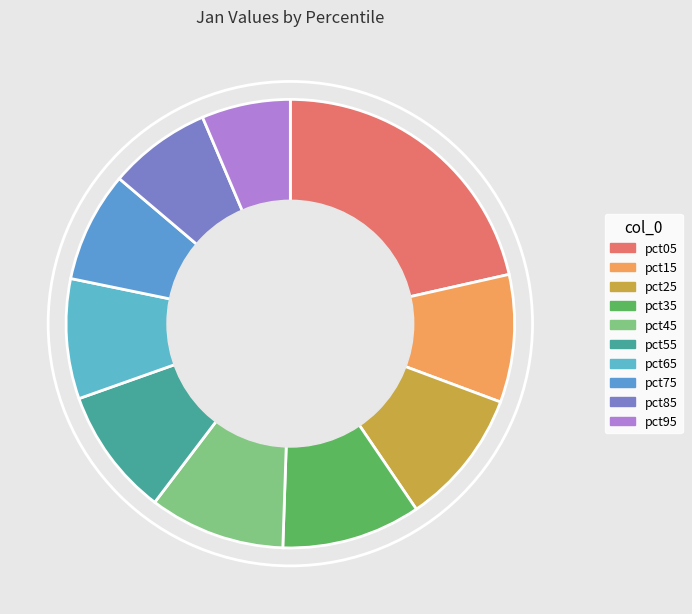

How many segments does this pie chart have?

10